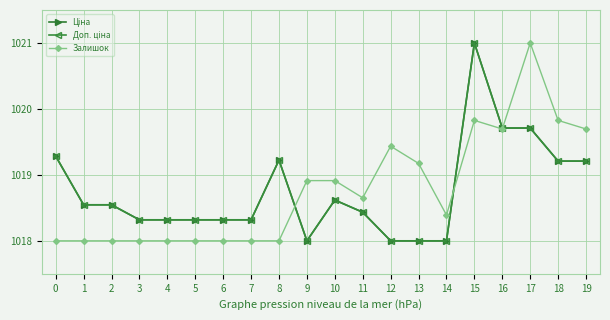

Reading left to right, extract all data points from this chart.

Ціна: 0=1019.3	1=1018.5	2=1018.5	3=1018.3	4=1018.3	5=1018.3	6=1018.3	7=1018.3	8=1019.2	9=1018.0	10=1018.6	11=1018.4	12=1018.0	13=1018.0	14=1018.0	15=1021.0	16=1019.7	17=1019.7	18=1019.2	19=1019.2
Доп. ціна: 0=1019.3	1=1018.5	2=1018.5	3=1018.3	4=1018.3	5=1018.3	6=1018.3	7=1018.3	8=1019.2	9=1018.0	10=1018.6	11=1018.4	12=1018.0	13=1018.0	14=1018.0	15=1021.0	16=1019.7	17=1019.7	18=1019.2	19=1019.2
Залишок: 0=1018.0	1=1018.0	2=1018.0	3=1018.0	4=1018.0	5=1018.0	6=1018.0	7=1018.0	8=1018.0	9=1018.9	10=1018.9	11=1018.7	12=1019.4	13=1019.2	14=1018.4	15=1019.8	16=1019.7	17=1021.0	18=1019.8	19=1019.7